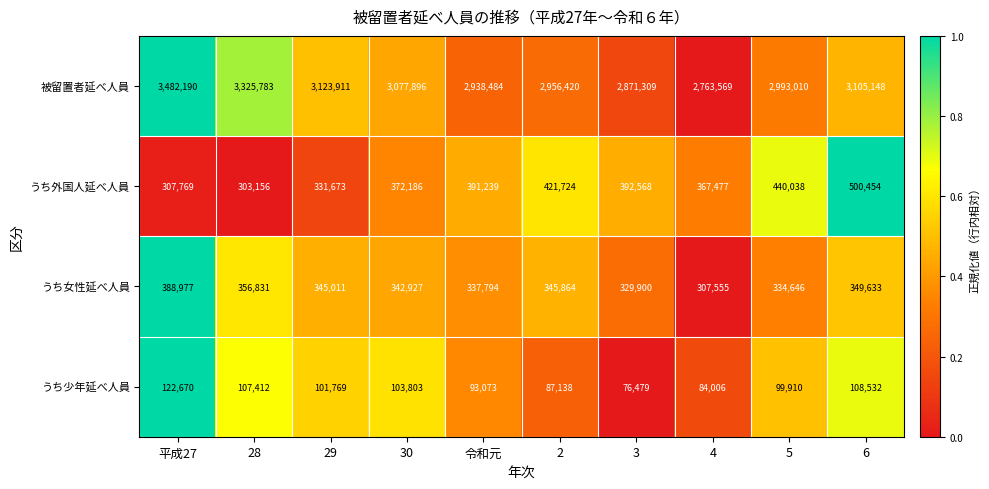

True or false: 被留置者延べ人員 has a value of 4757491 at 4.

False